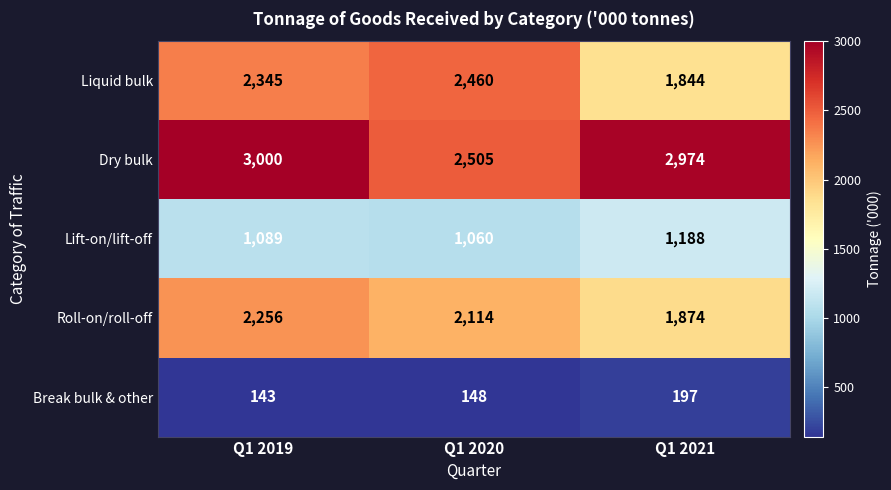

At how many categories does at least one series exceed 1560?

3